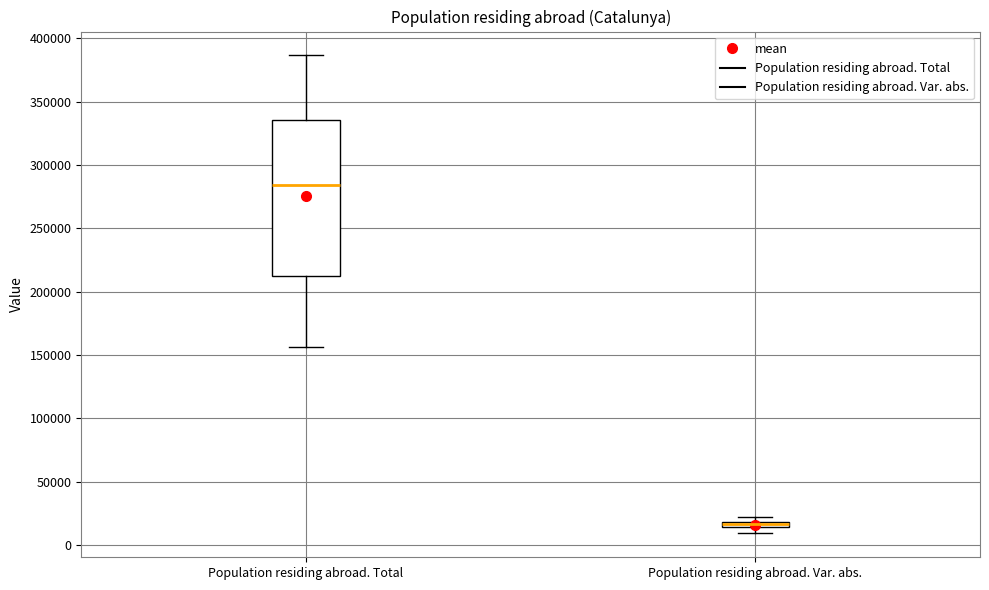

Which box's median line is the lowest?

Population residing abroad. Var. abs.